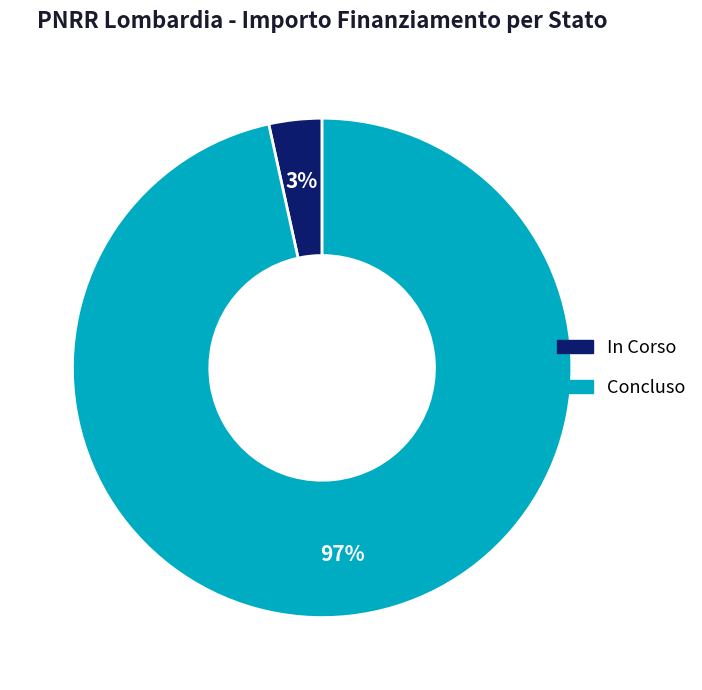

Is there a majority slice in this chart?

Yes